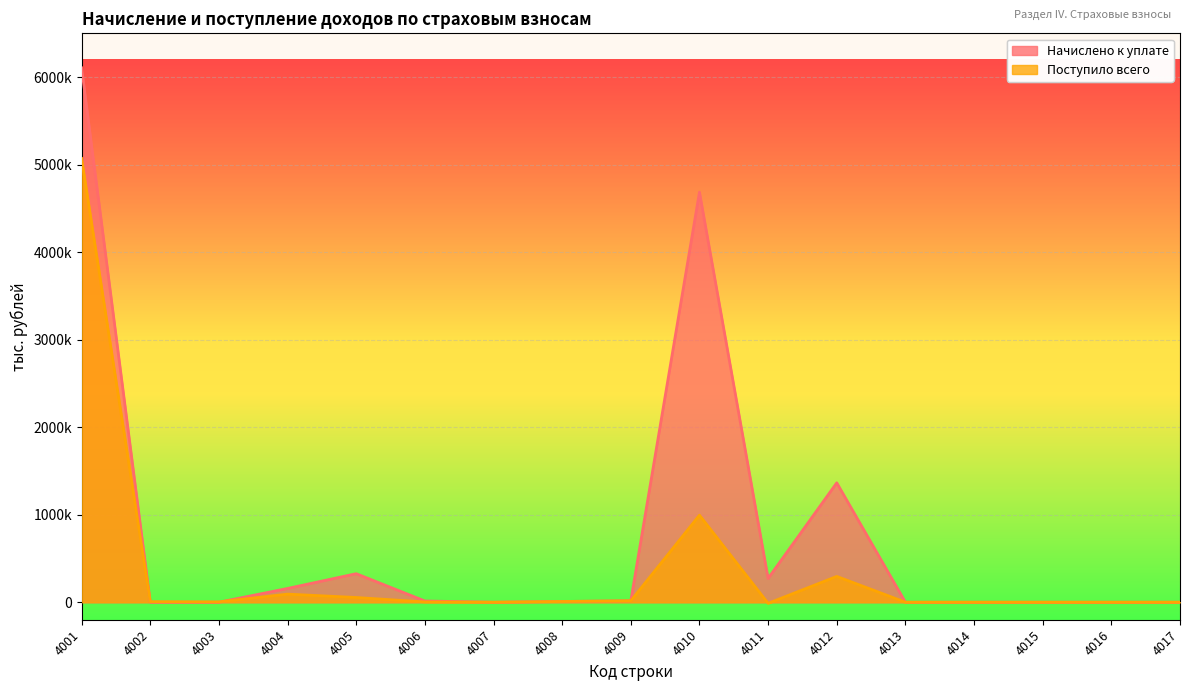

What are all the series names shown in the legend?

Начислено к уплате, Поступило всего